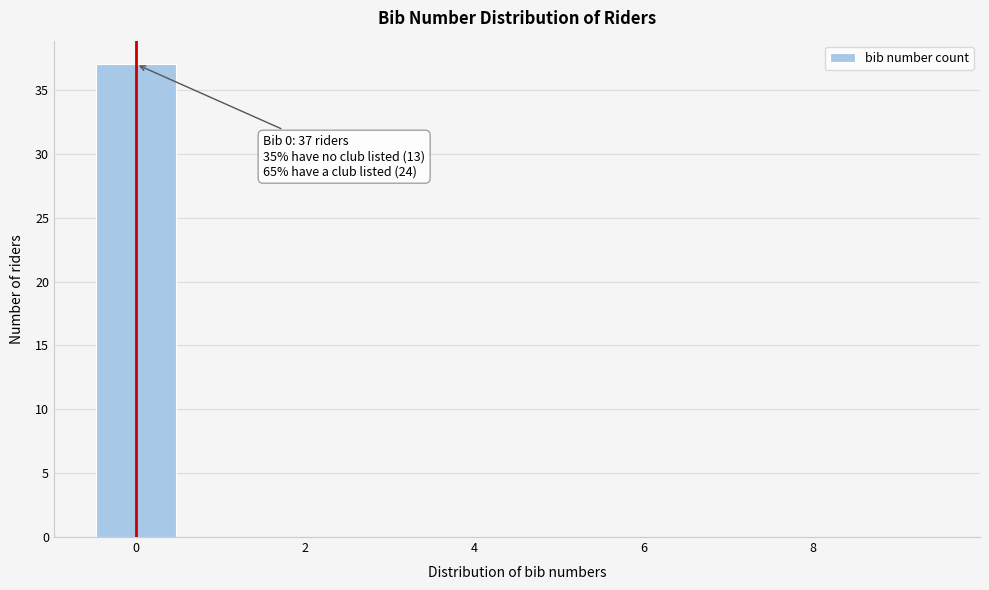

Which range on the x-axis has the tallest bar?

-0.5 to 0.5